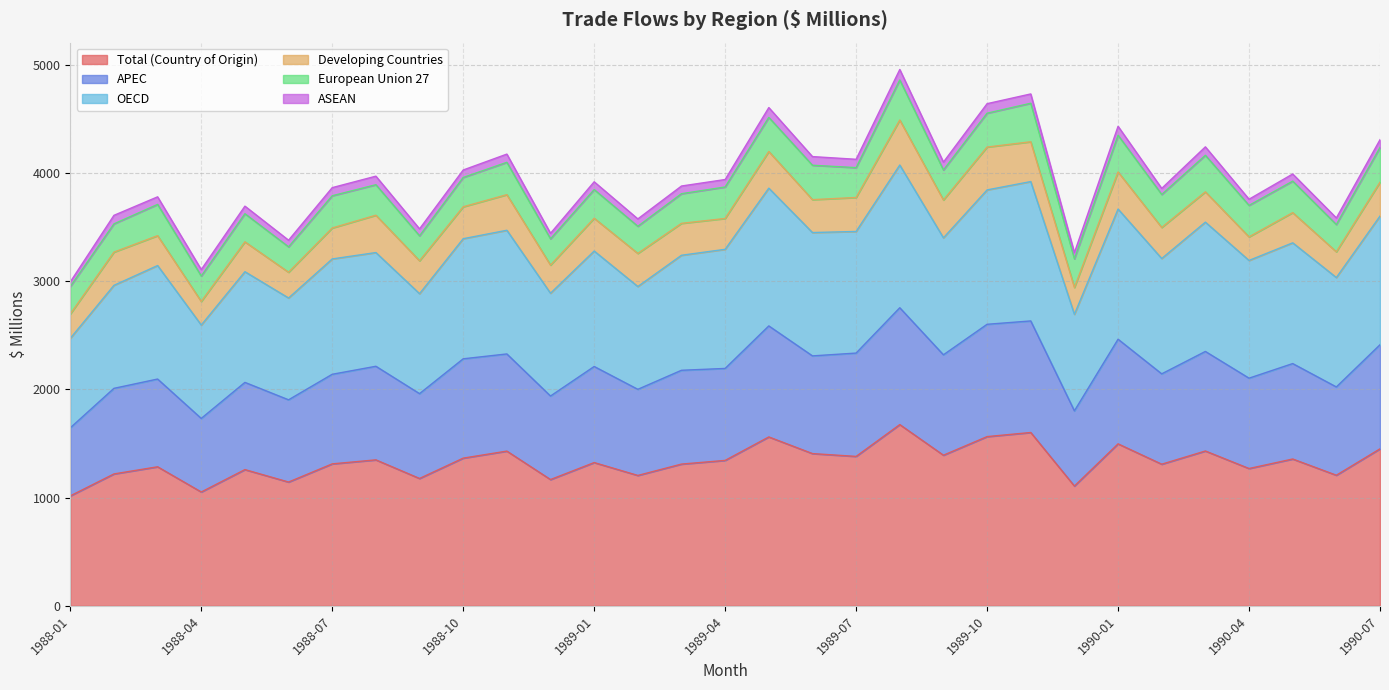

True or false: OECD and Total (Country of Origin) cross at least once.

False